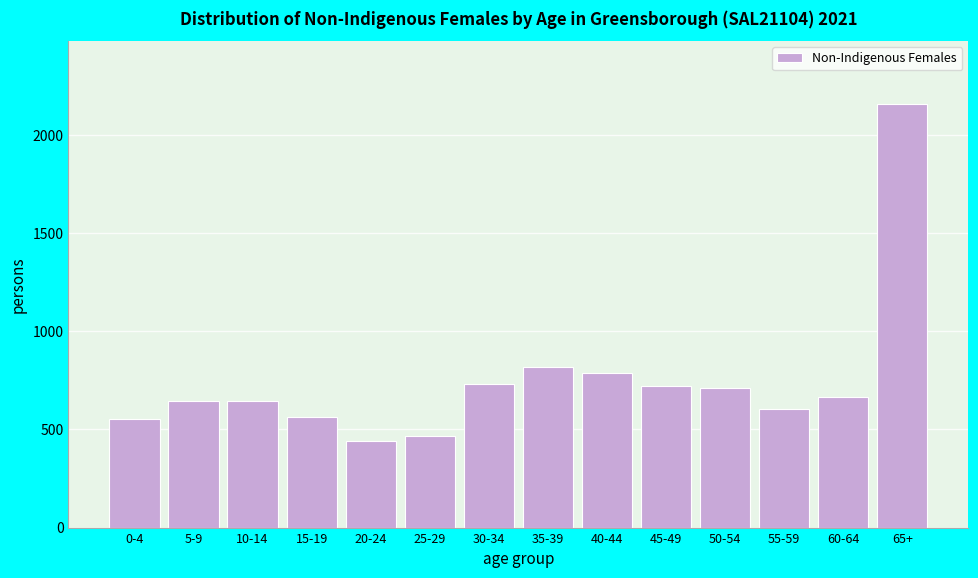

What is the greatest value displayed?

2155